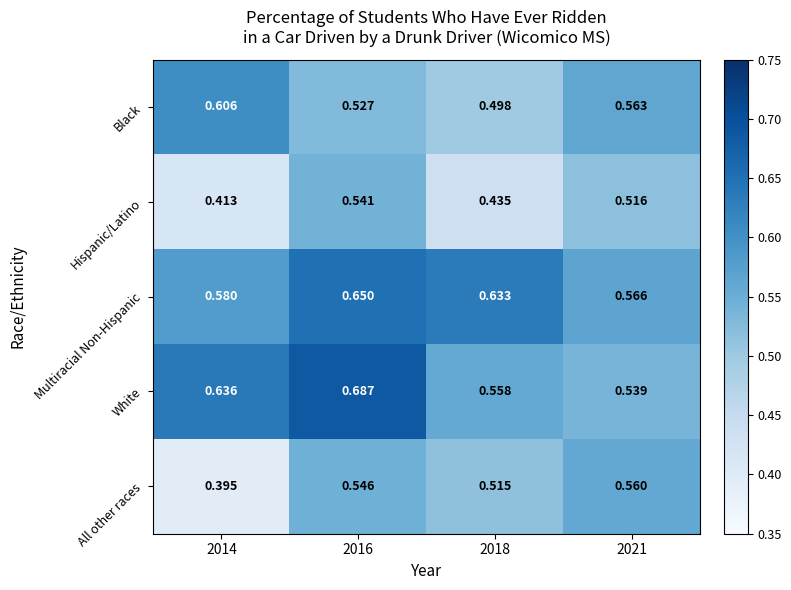

Which series has the widest spread of values?

All other races